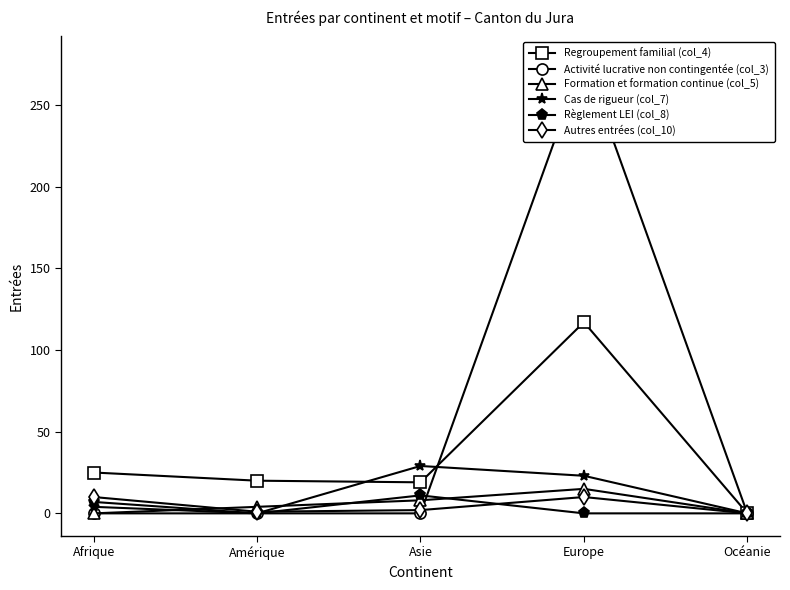

Which series has the widest spread of values?

Activité lucrative non contingentée (col_3)